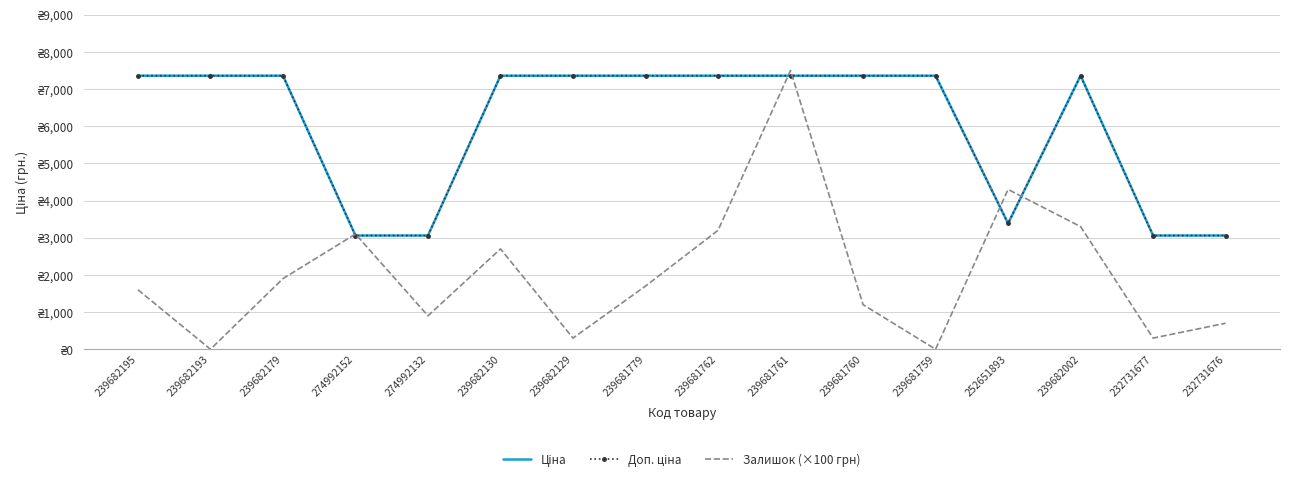

At how many categories does at least one series exceed 6863?

11